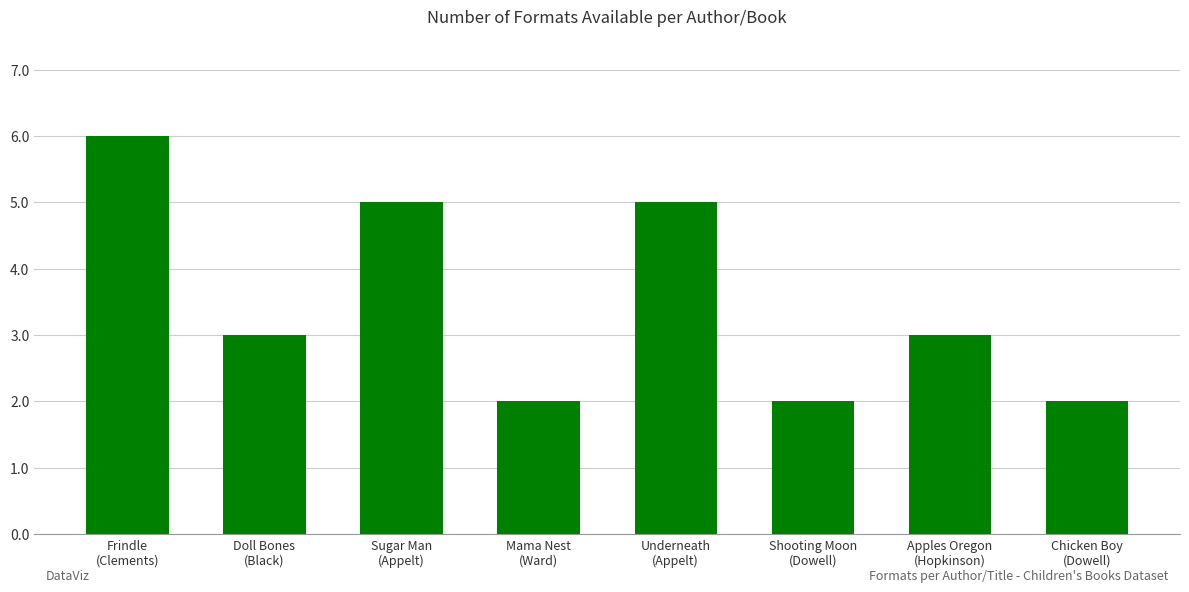

Which category has the highest value across all series?

Frindle
(Clements)